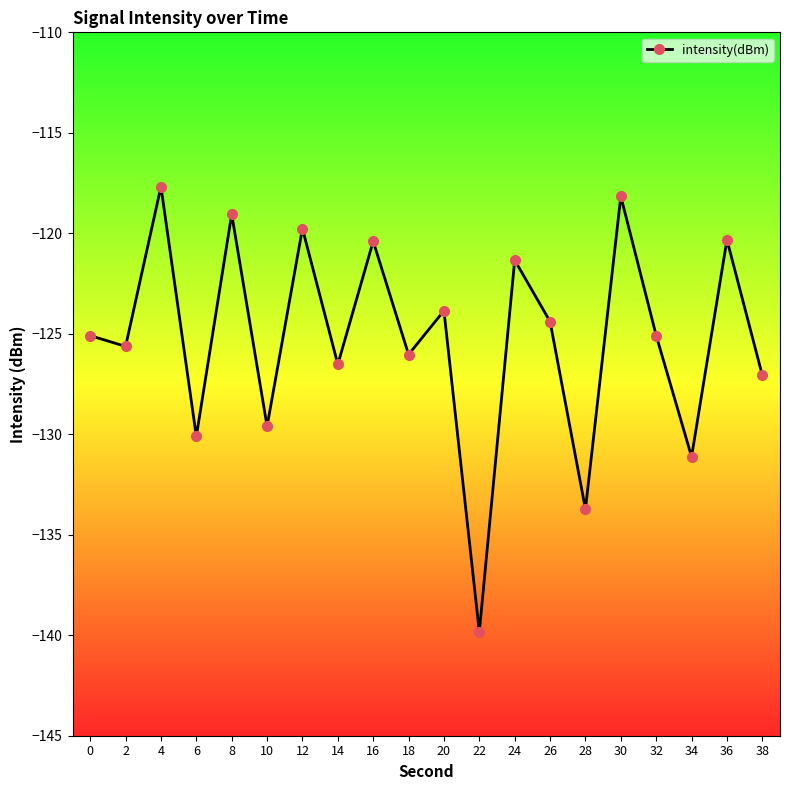

What is the sum of the values at 0 and 16?

-245.5